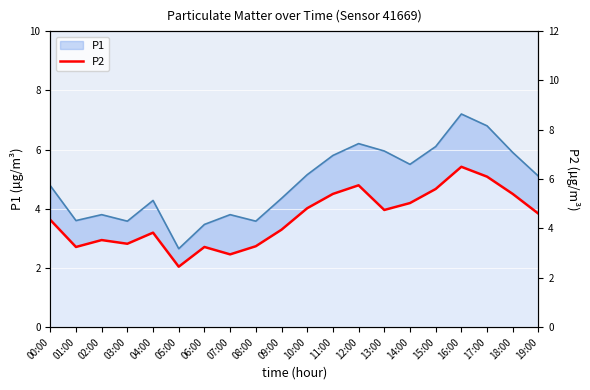

Where is the first local maximum?

02:00